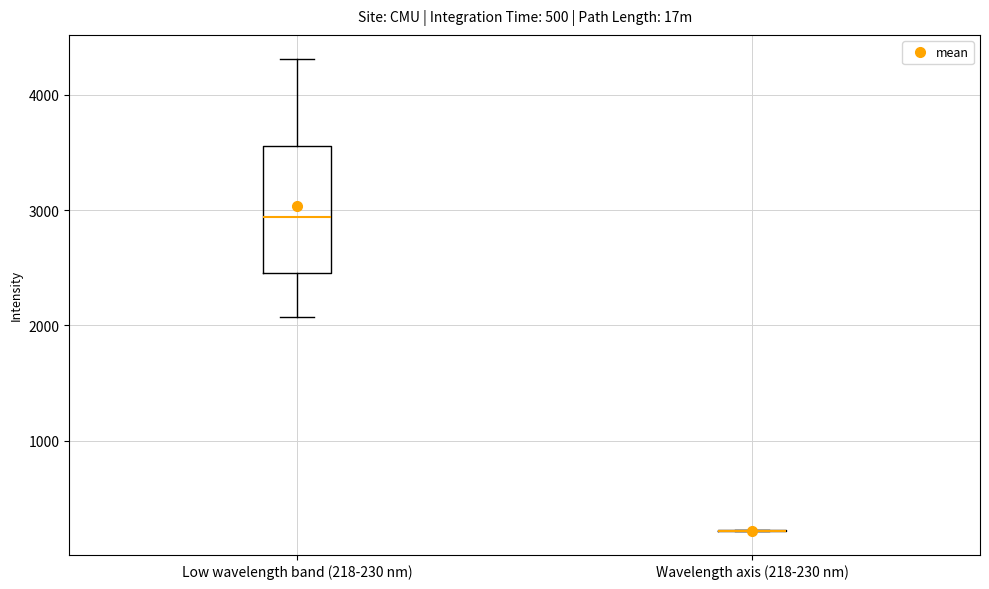

Comparing the boxes themselves (not the whiskers), which one is the tallest?

Low wavelength band (218-230 nm)